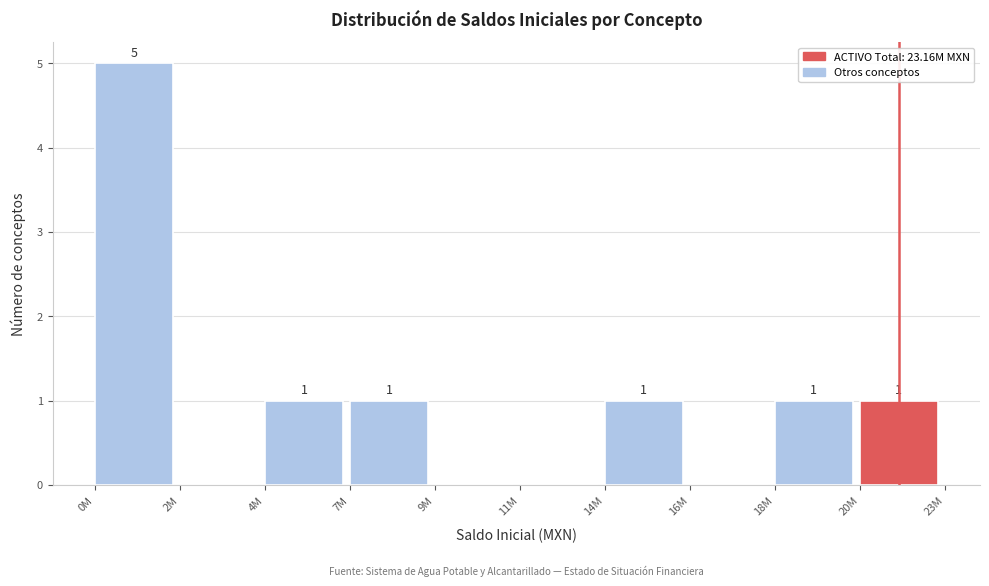

Reading left to right, what are all the values shown in this chart?

0M=5	2M=0	4M=1	7M=1	9M=0	11M=0	14M=1	16M=0	18M=1	20M=1